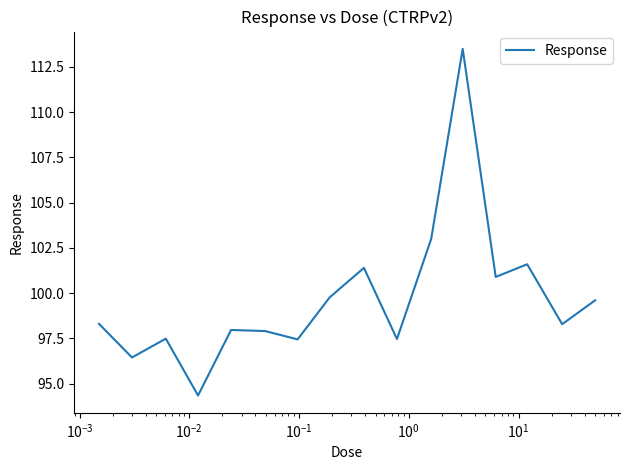

What is the maximum value shown in the chart?

113.5